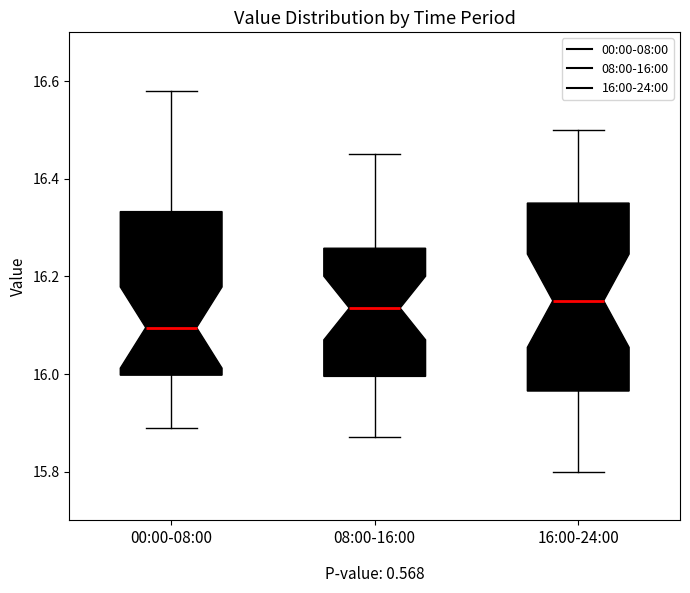

Comparing the boxes themselves (not the whiskers), which one is the tallest?

16:00-24:00